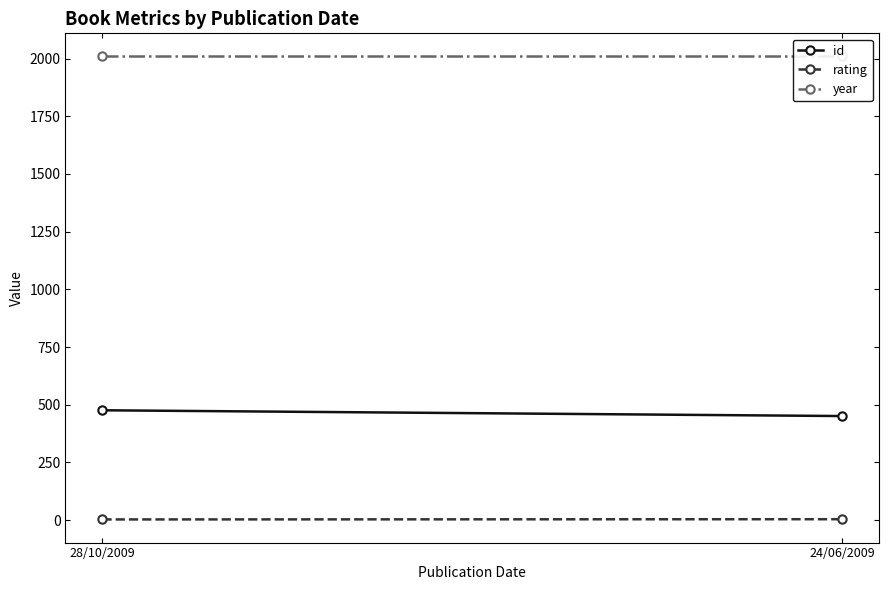

Is the value of id at 24/06/2009 greater than the value of rating at 24/06/2009?

Yes